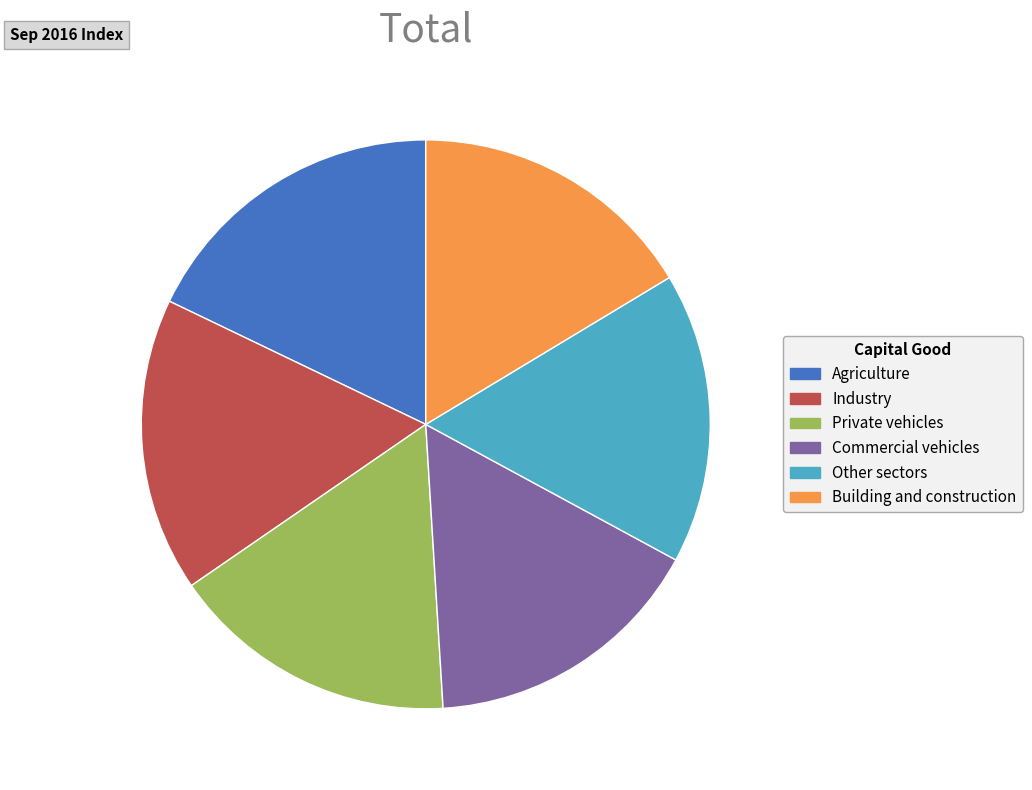

Which category has the biggest portion of the pie?

Agriculture